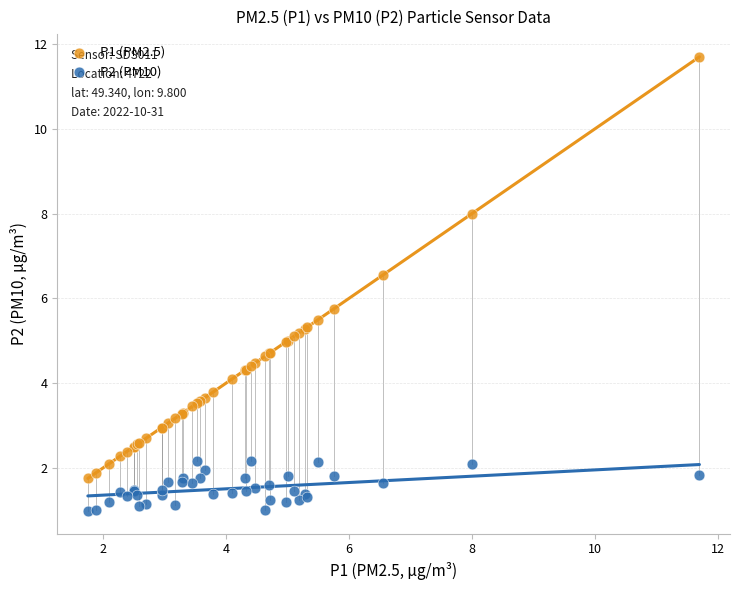

Which series reaches the maximum Y coordinate?

P1 (PM2.5)